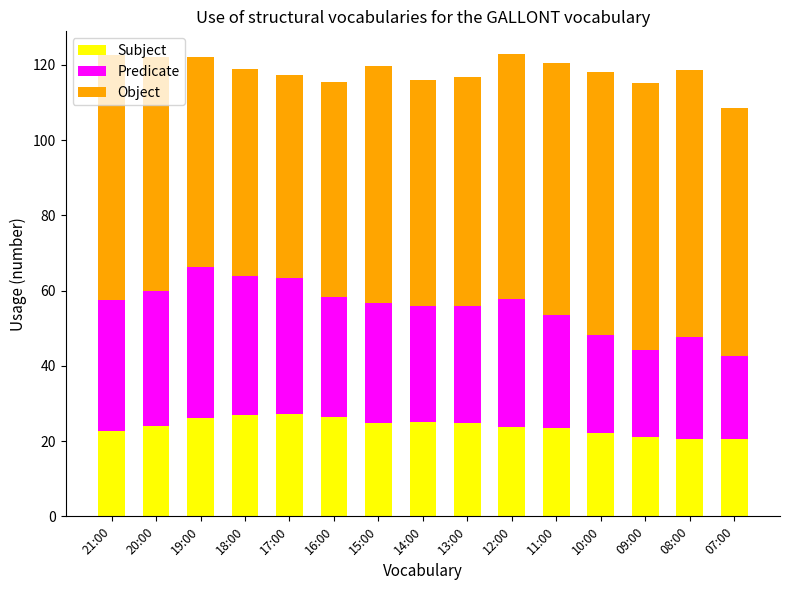

True or false: Subject has a value of 40.8 at 11:00.

False